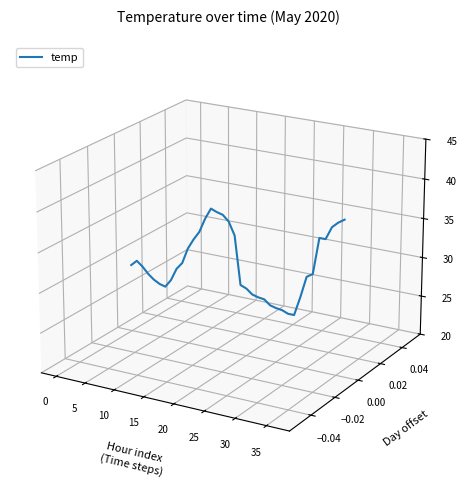

How many interior local peaks (higher than both neighbors) does the data have?

3